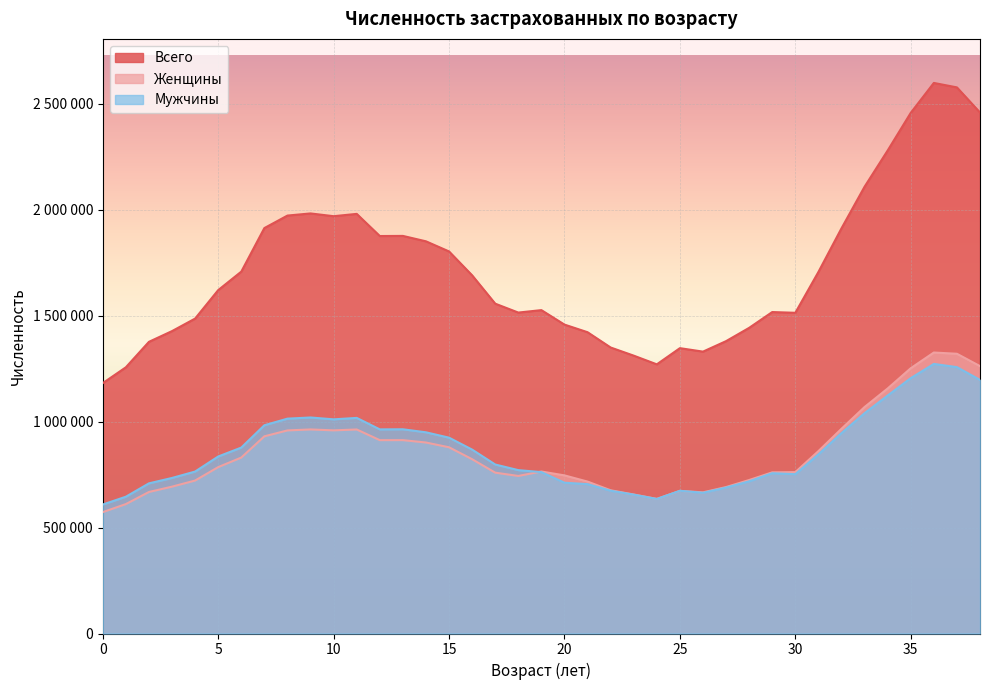

List the series in order of their peak value, highest first.

Всего, Женщины, Мужчины